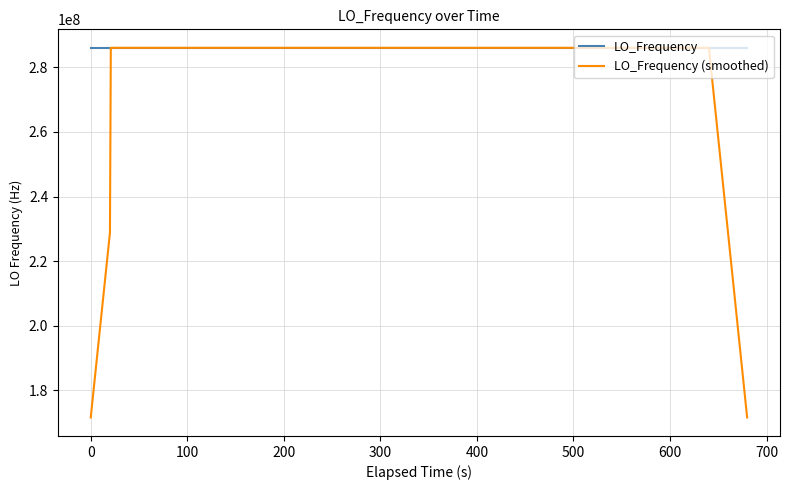

Which series has the largest total across all categories?

LO_Frequency